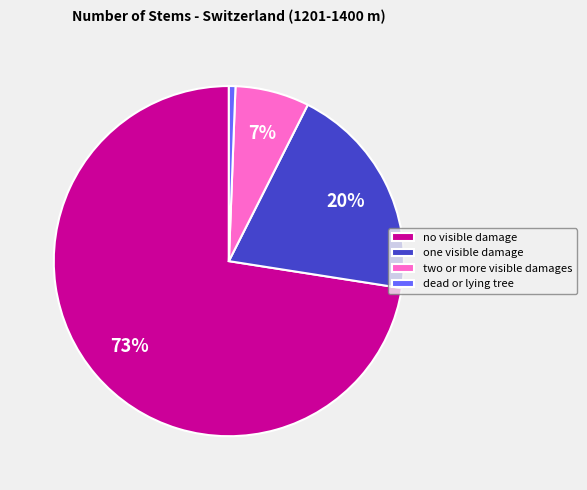

Which category has the smallest portion of the pie?

dead or lying tree